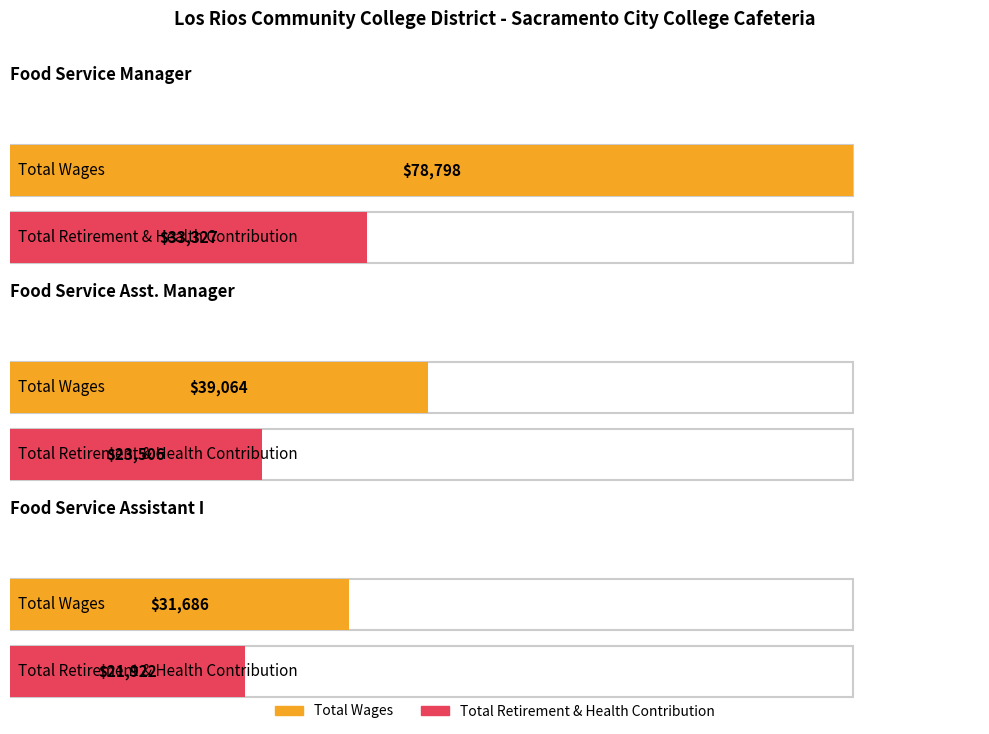

List the labels in order of Total Wages value, smallest first.

Food Service Assistant I, Food Service Assistant Manager, Food Service Manager